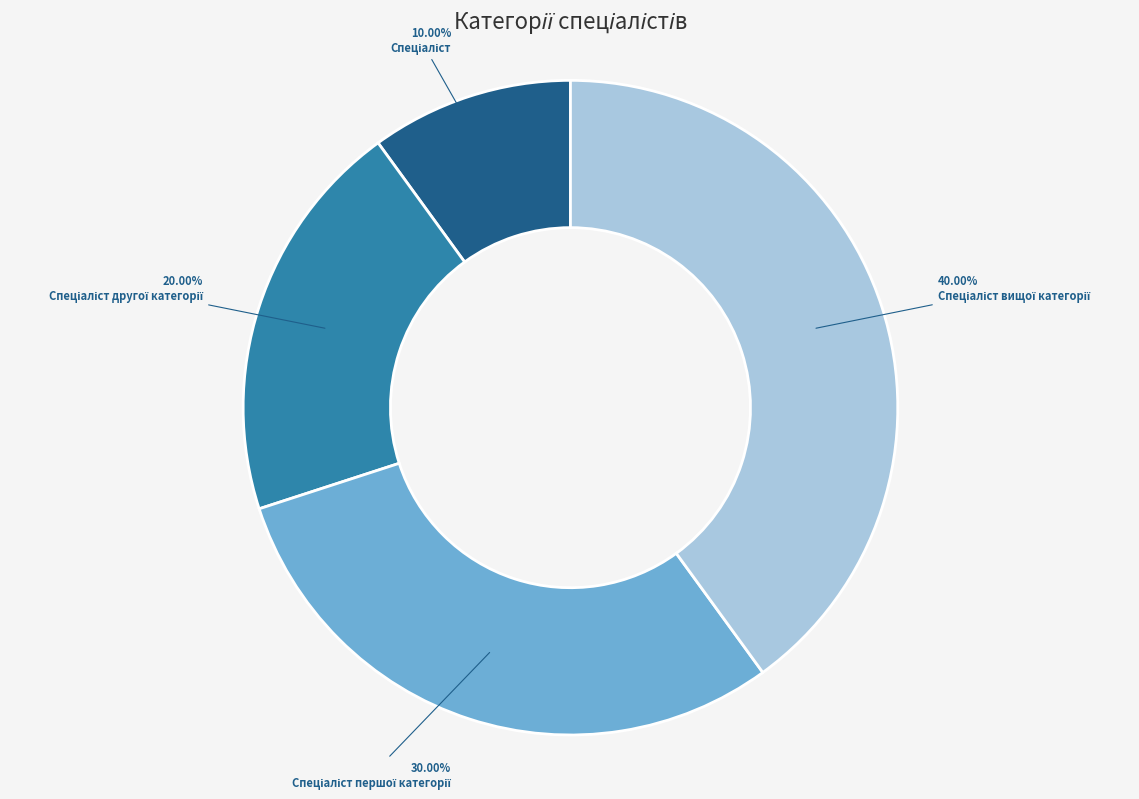

How many segments does this pie chart have?

4